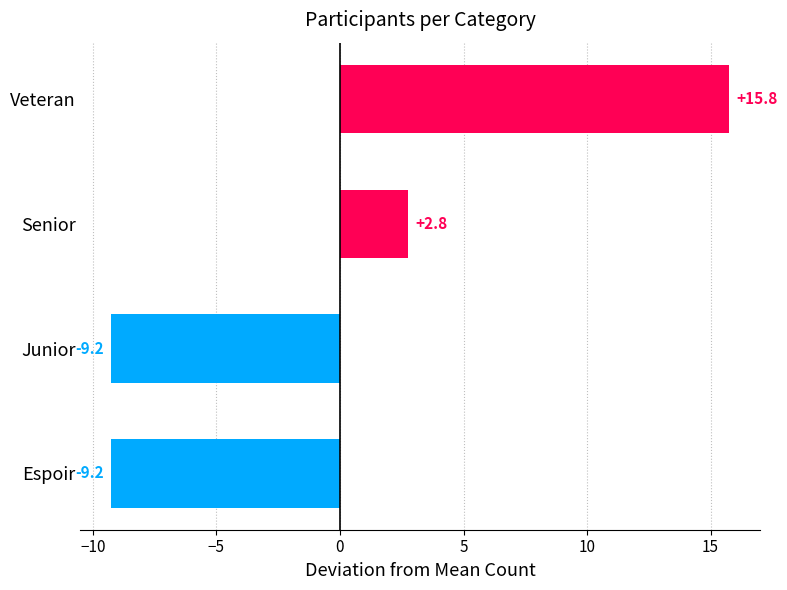

What value does the data have at Senior?

2.8